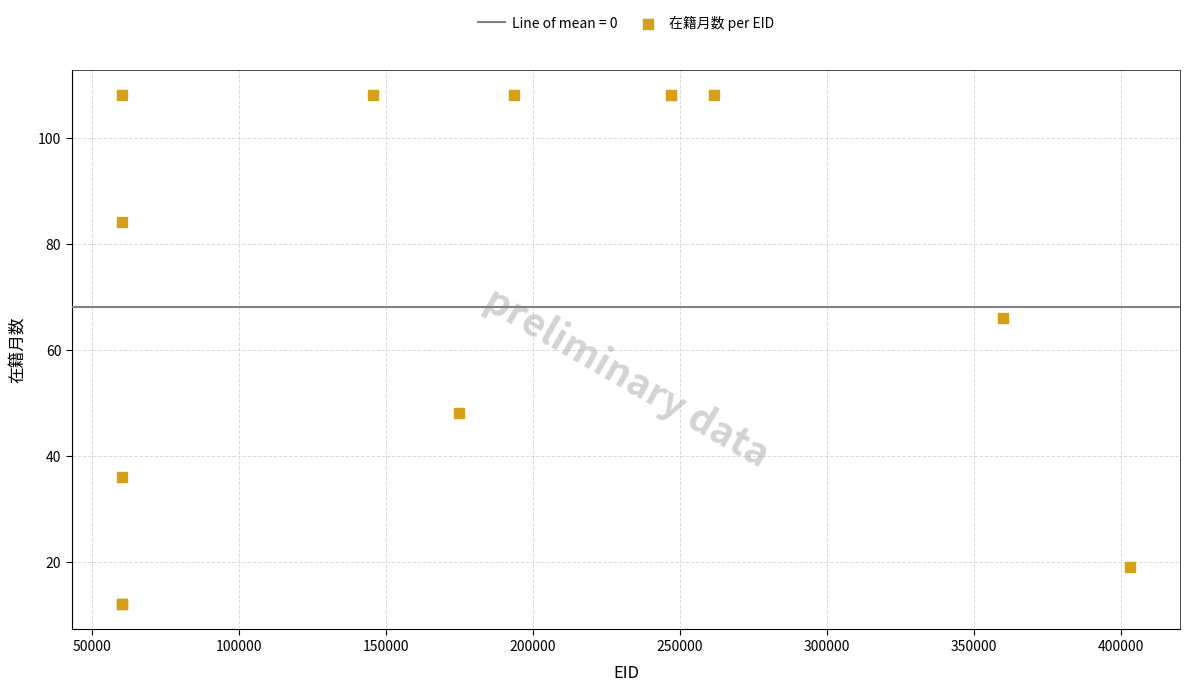

What Y value in the scatter plot is closest to 60?

66